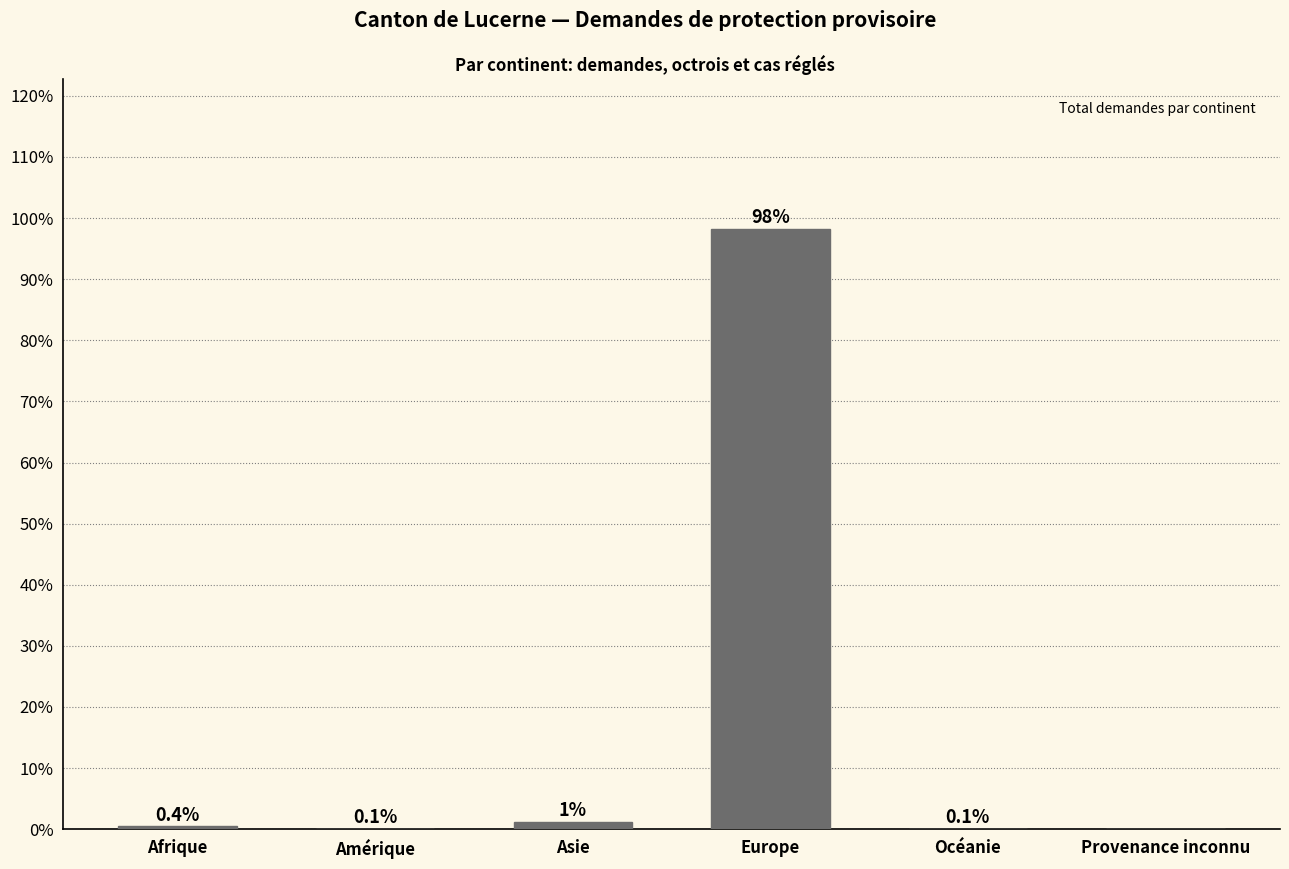

What is the greatest value displayed?

98.2